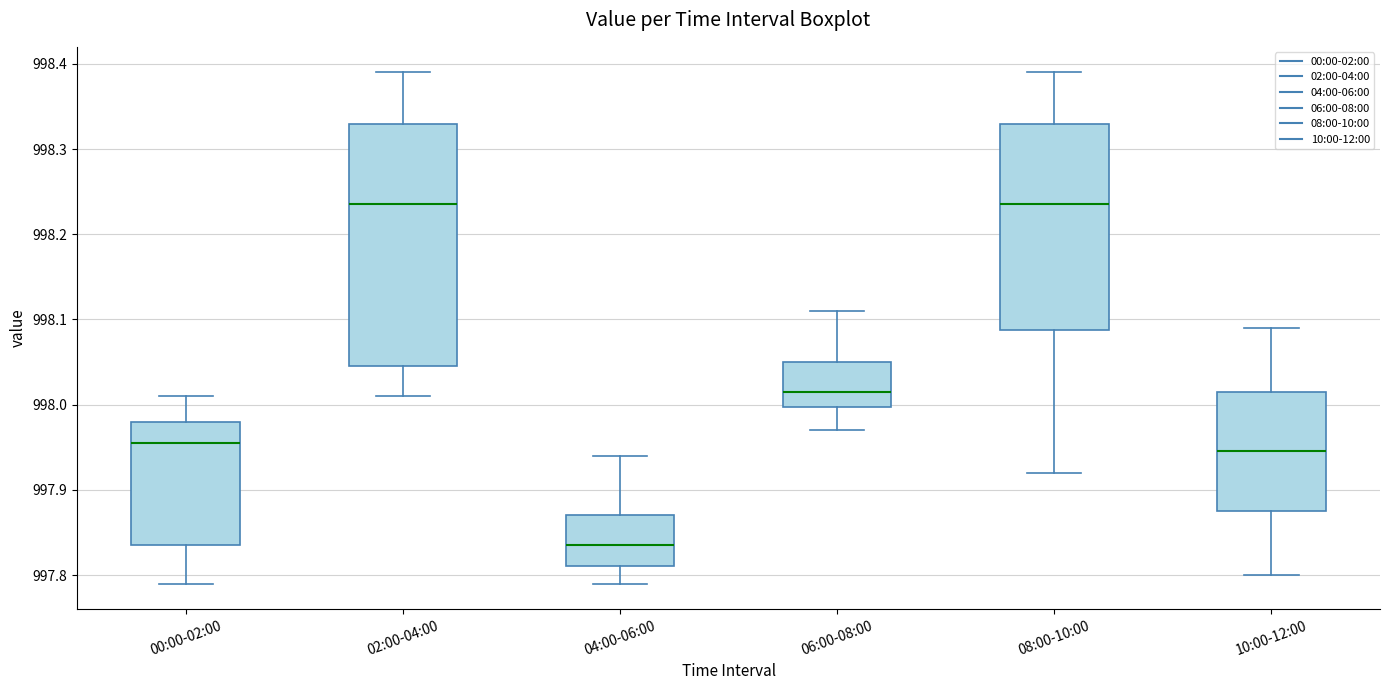

Comparing the boxes themselves (not the whiskers), which one is the tallest?

02:00-04:00